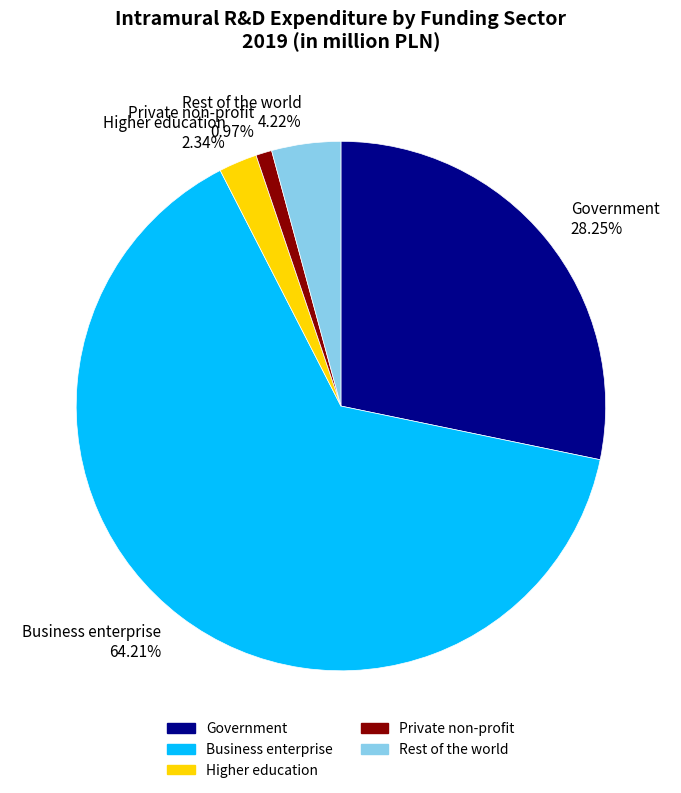

Which slice represents more than half of the pie?

Business enterprise 64.21%